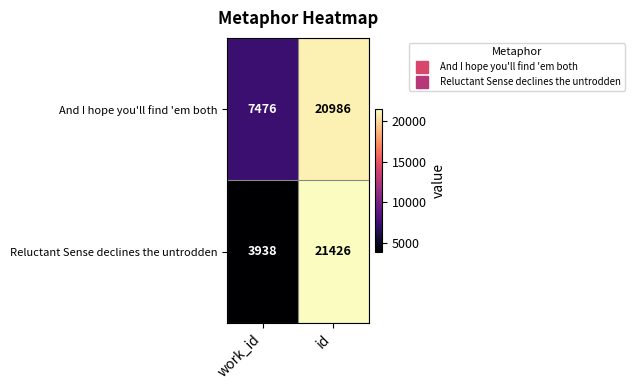

List the labels in order of Reluctant Sense declines the untrodden value, smallest first.

work_id, id